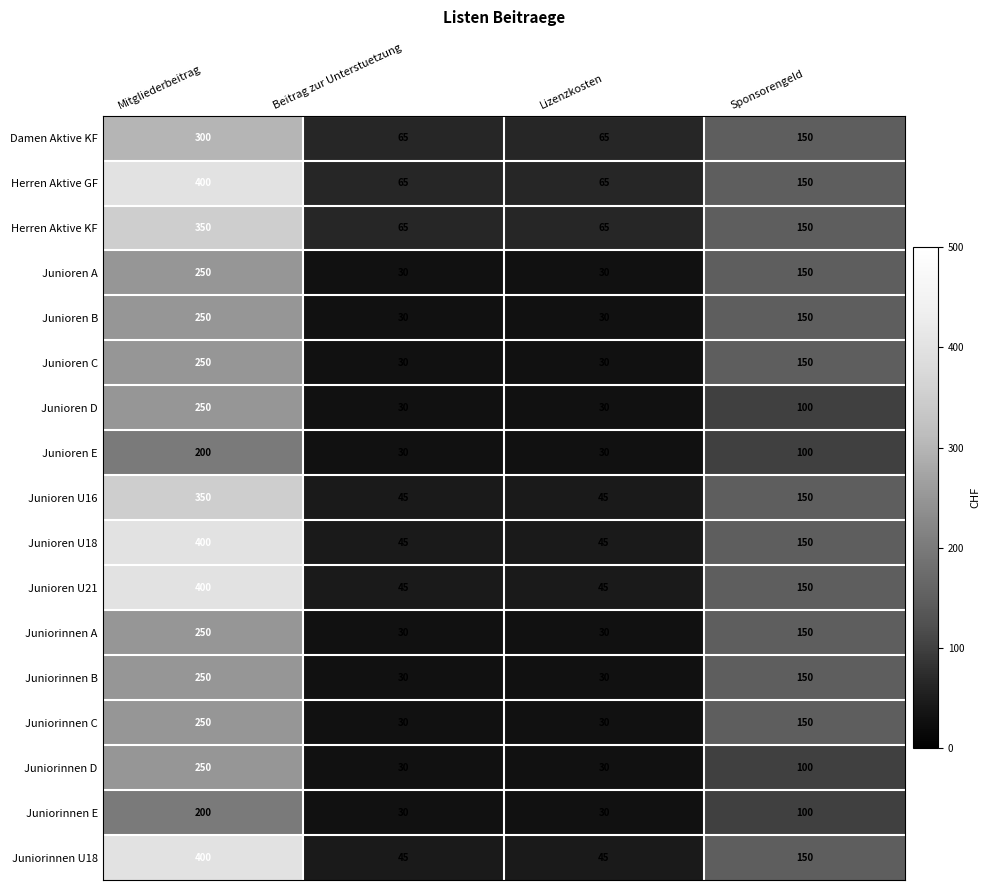

How many series are shown in this chart?

17